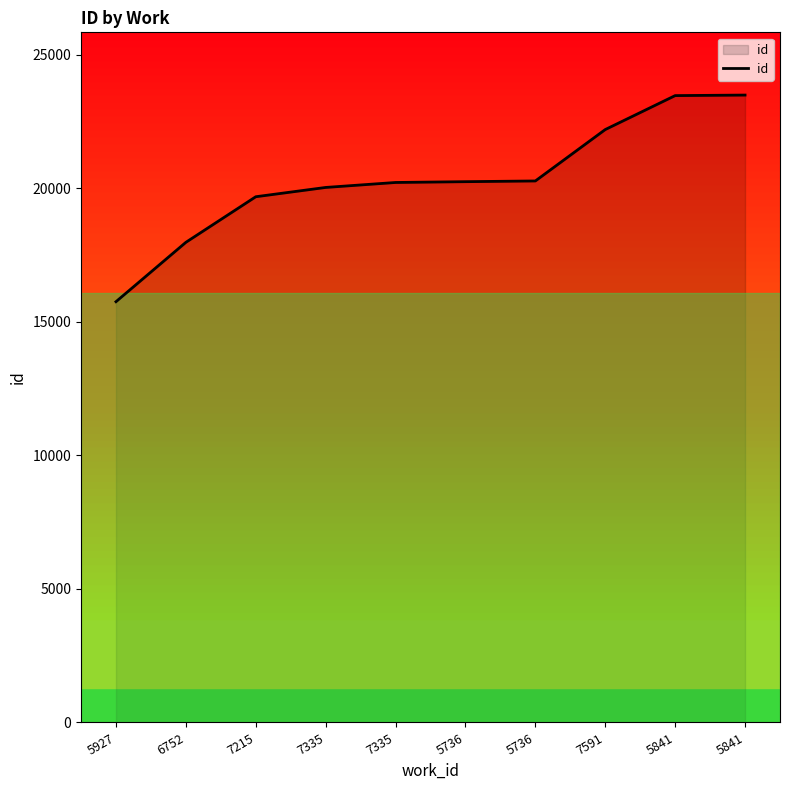

Which category has the highest value across all series?

5841